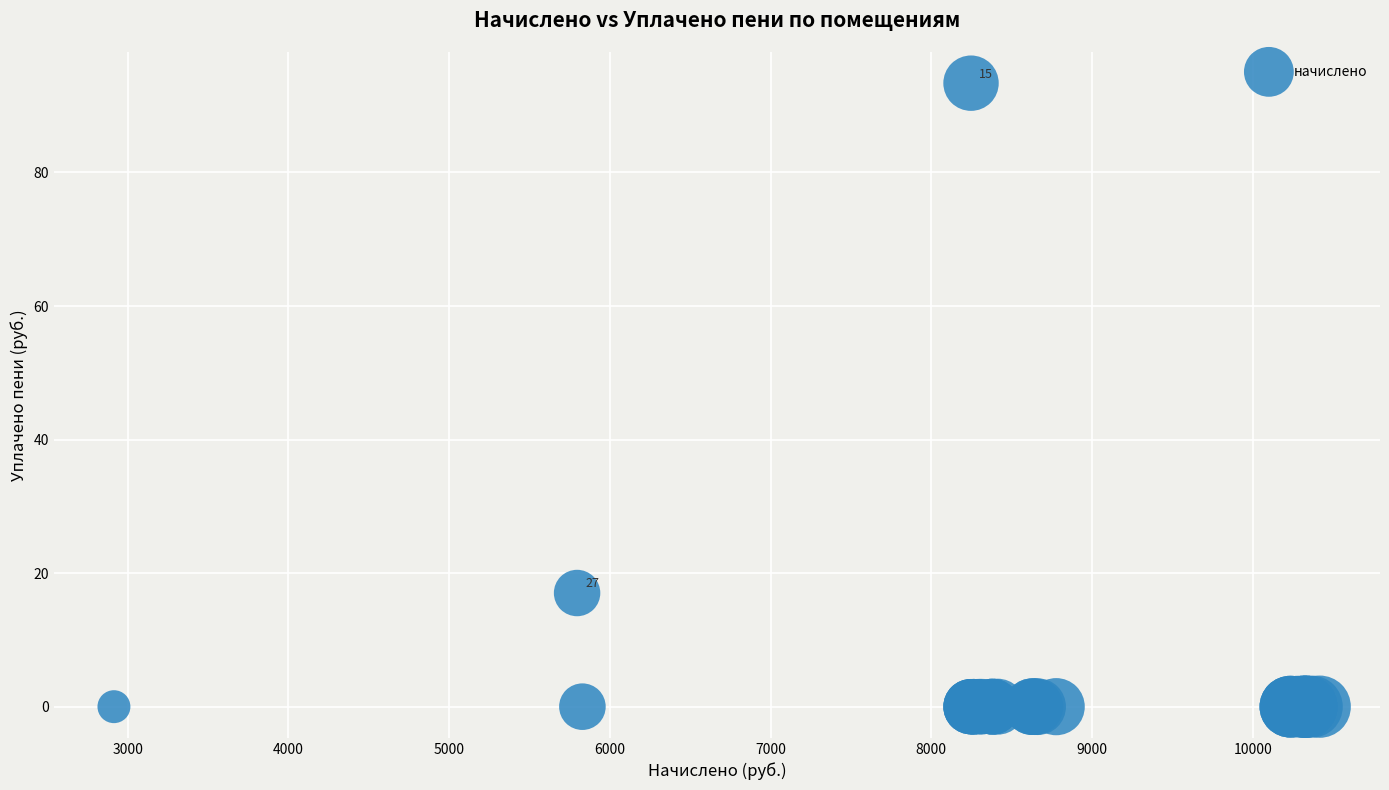

What Y value in the scatter plot is closest to 46?

17.0